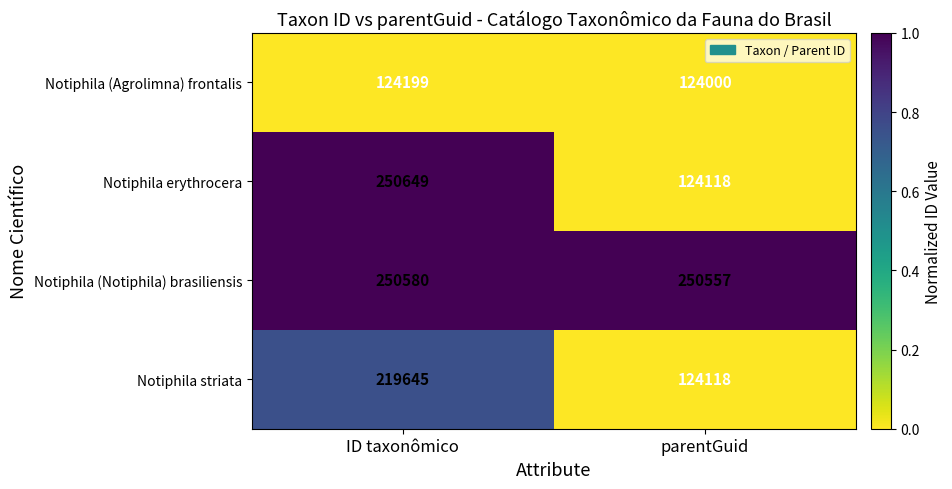

Between ID taxonômico and parentGuid, which series saw the biggest shift?

Notiphila erythrocera